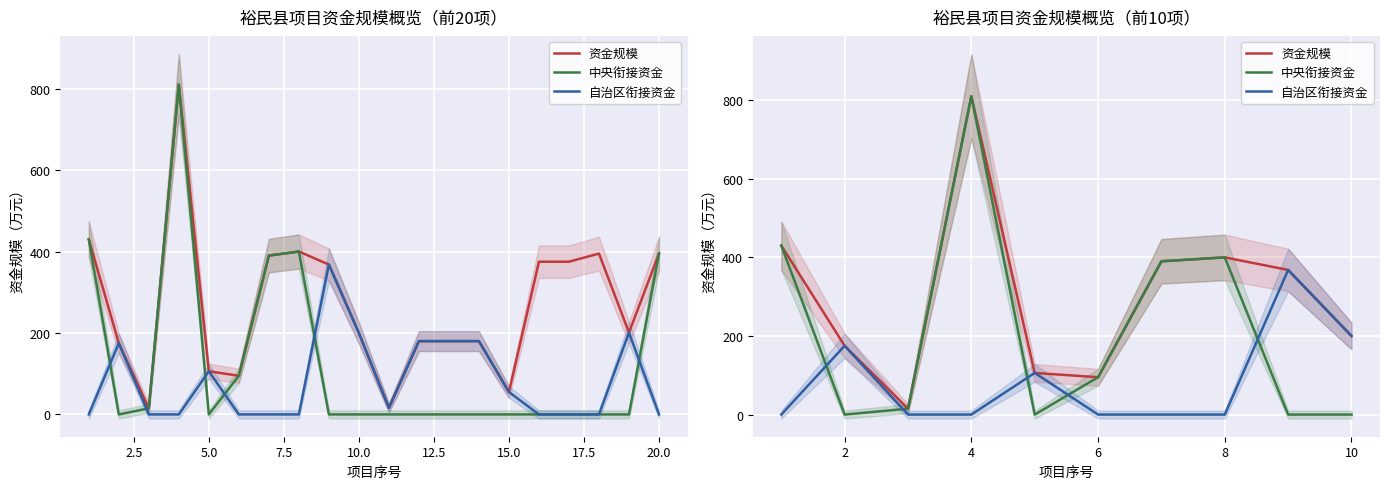

What is the difference between the maximum and minimum values in the 资金规模 series?

795